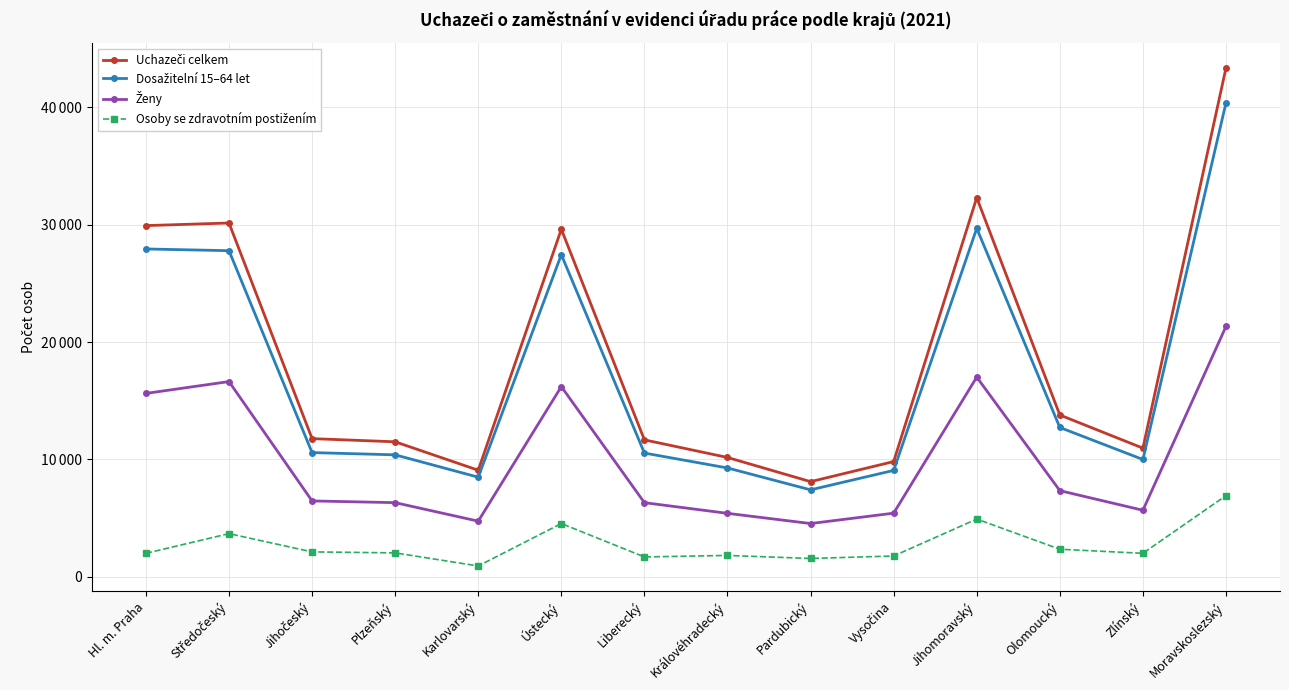

List the labels in order of Ženy value, largest first.

Moravskoslezský, Jihomoravský, Středočeský, Ústecký, Hl. m. Praha, Olomoucký, Jihočeský, Plzeňský, Liberecký, Zlínský, Vysočina, Královéhradecký, Karlovarský, Pardubický